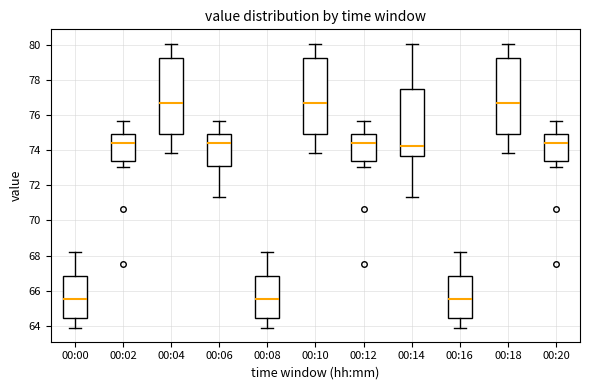

Reading left to right, transcribe this box plot: for each box, give where its median line is, the range the box spans, and where its two whiskers end, as read against the y-axis. The values are not printed on the chart, so give them approximately, as read against the axis.

00:00: median 65.6, box 64.4 to 66.8, whiskers 64.0 to 68.2
00:02: median 74.4, box 73.4 to 75.0, whiskers 73.0 to 75.6
00:04: median 76.6, box 75.0 to 79.2, whiskers 73.8 to 80.0
00:06: median 74.4, box 73.0 to 75.0, whiskers 71.4 to 75.6
00:08: median 65.6, box 64.4 to 66.8, whiskers 64.0 to 68.2
00:10: median 76.6, box 75.0 to 79.2, whiskers 73.8 to 80.0
00:12: median 74.4, box 73.4 to 75.0, whiskers 73.0 to 75.6
00:14: median 74.2, box 73.6 to 77.4, whiskers 71.4 to 80.0
00:16: median 65.6, box 64.4 to 66.8, whiskers 64.0 to 68.2
00:18: median 76.6, box 75.0 to 79.2, whiskers 73.8 to 80.0
00:20: median 74.4, box 73.4 to 75.0, whiskers 73.0 to 75.6